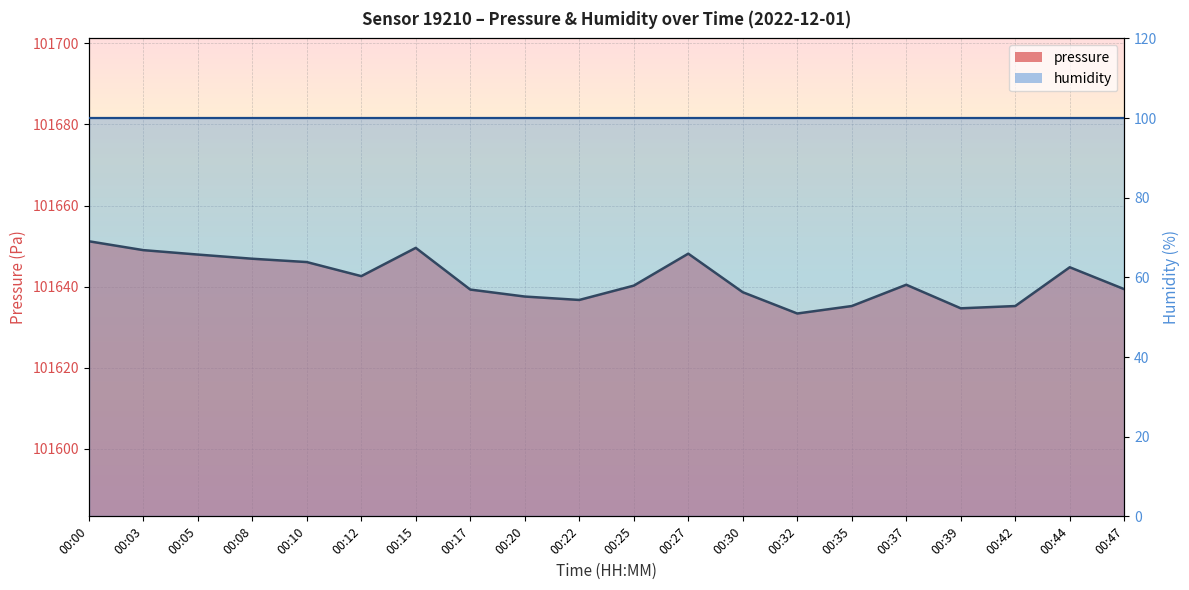

Reading left to right, what are all the values shown in this chart?

101651.2	101649.0	101647.9	101646.9	101646.1	101642.6	101649.6	101639.3	101637.6	101636.7	101640.2	101648.1	101638.6	101633.4	101635.2	101640.5	101634.7	101635.2	101644.8	101639.4